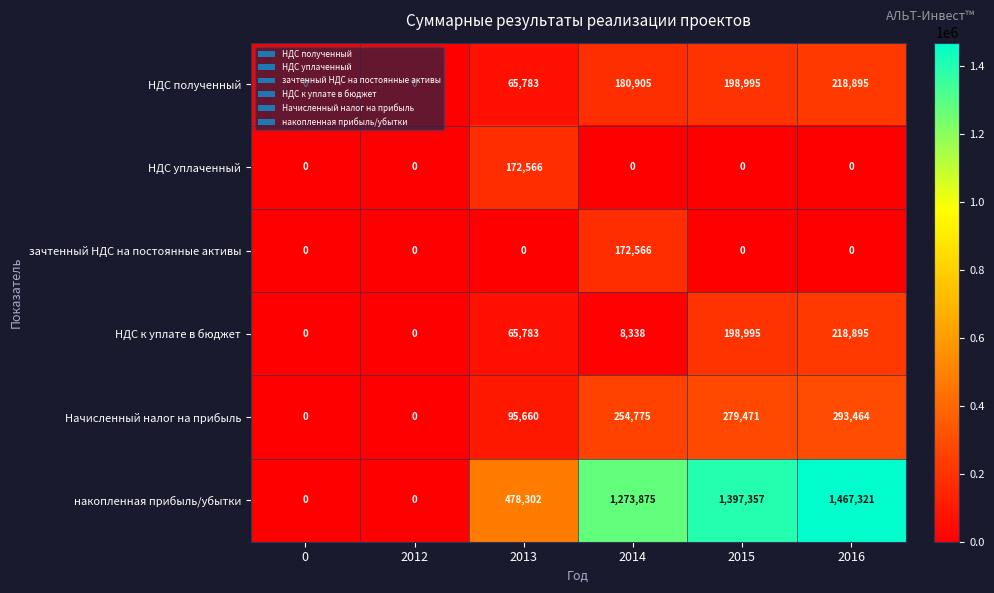

What is the average value of the НДС уплаченный series?

28761